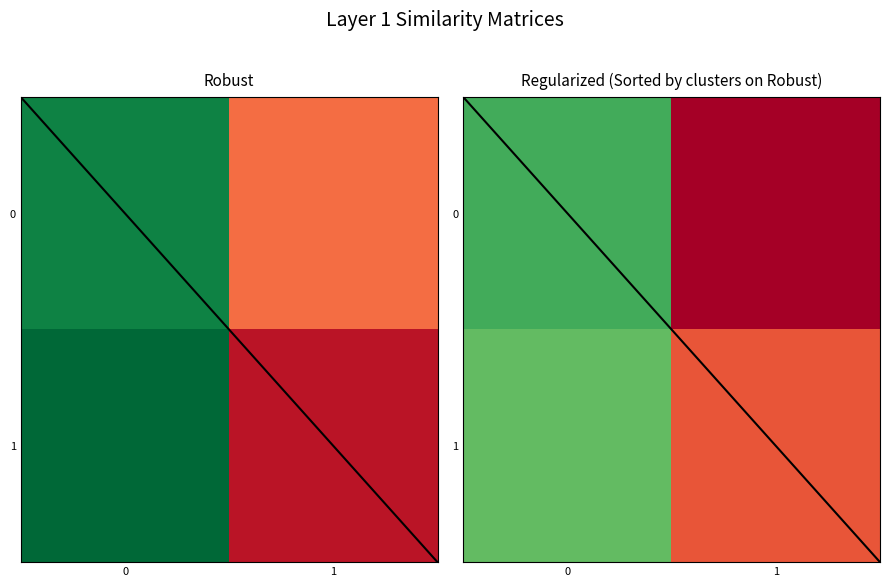

Where is 1 nearest to the value 7?

1